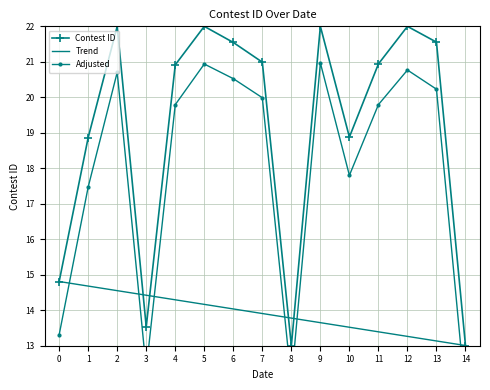

What is the difference between the highest and lowest values at 6?

7.5